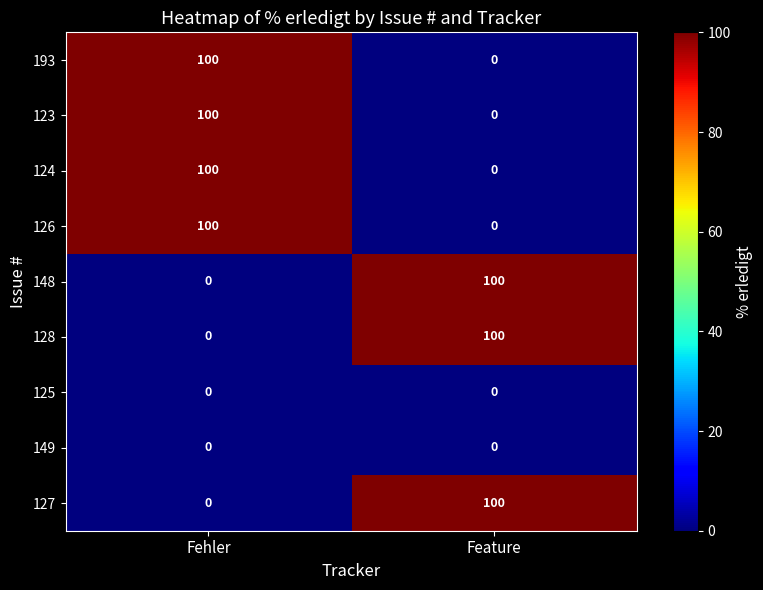

Is it true that 127 equals -70 at Fehler?

False